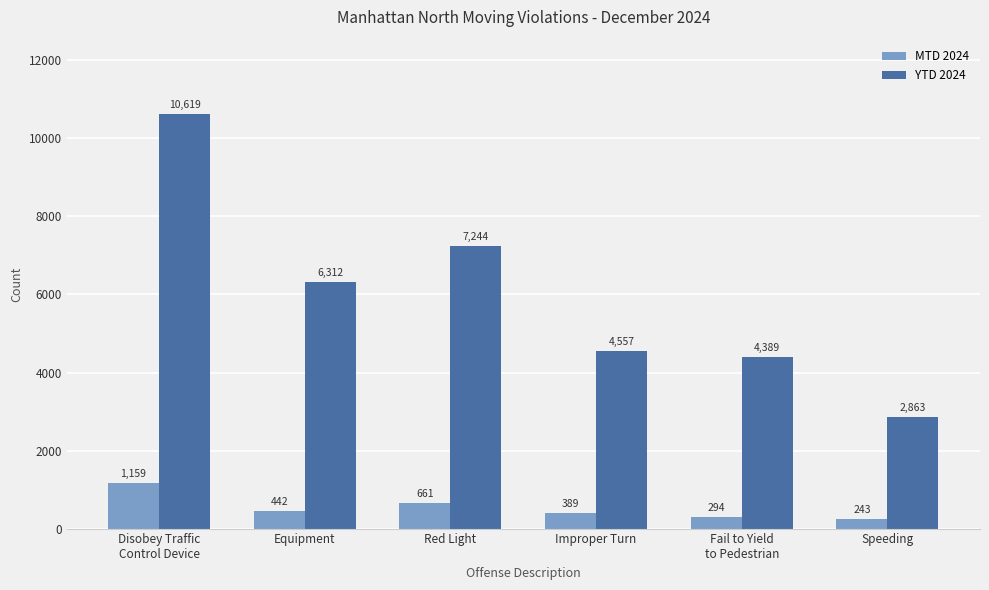

What is the difference between the maximum and minimum values in the MTD 2024 series?

916